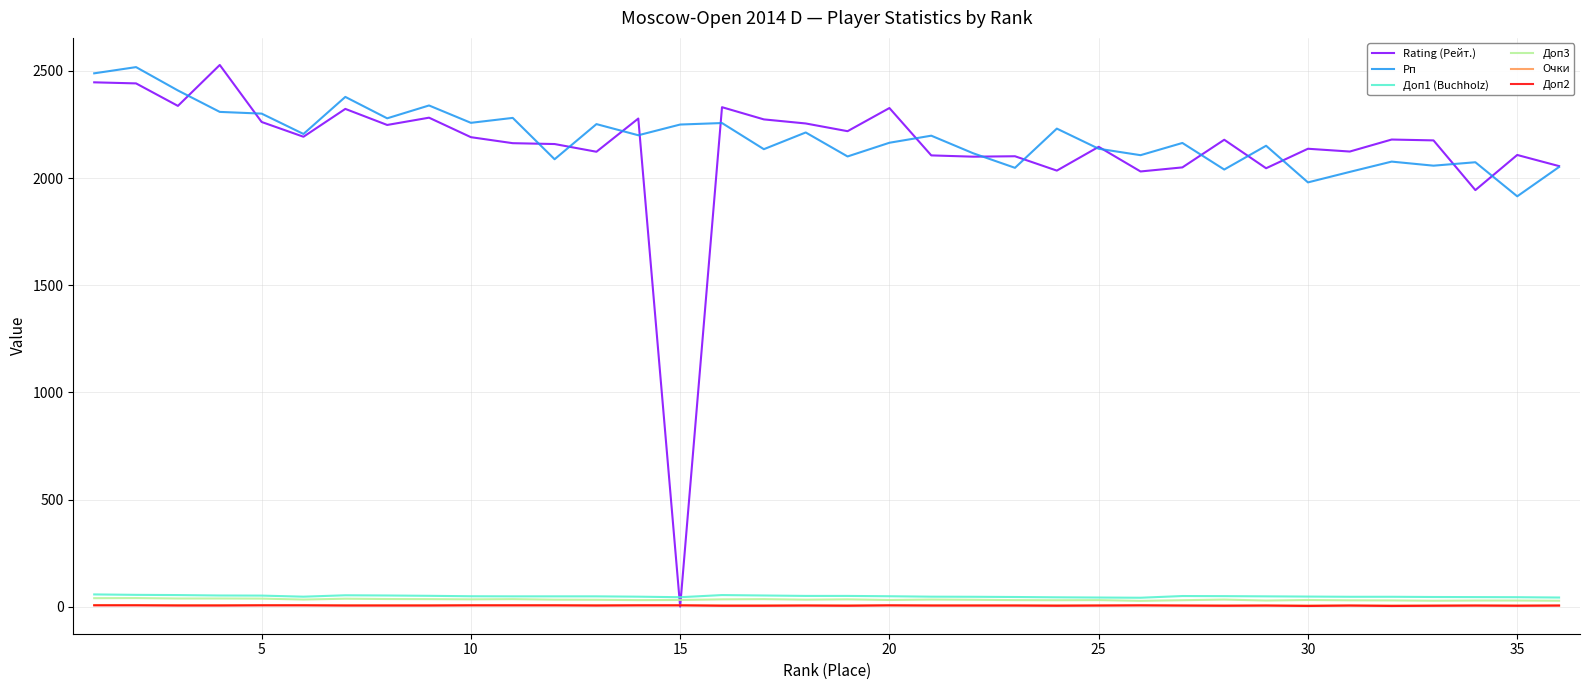

Which series has the widest spread of values?

Rating (Рейт.)